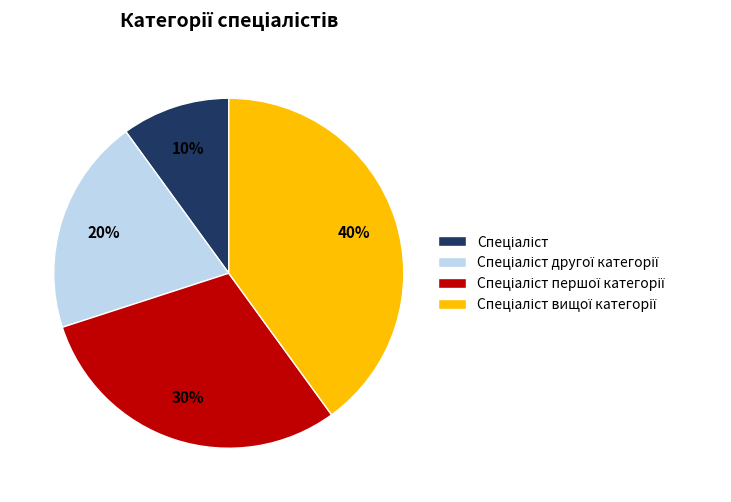

To the nearest percent, what is the average slice percentage?

25%